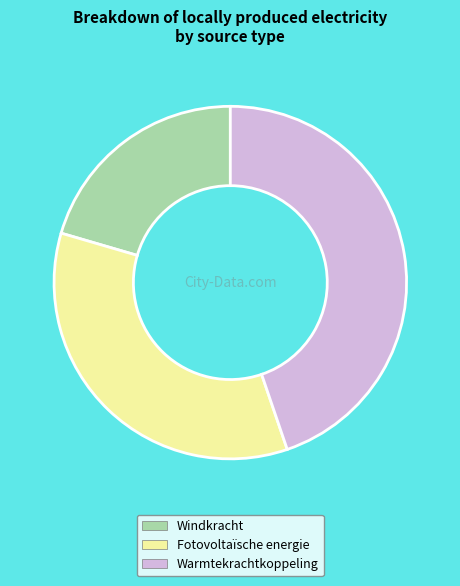

Is it true that Warmtekrachtkoppeling is 45% of the pie?

True